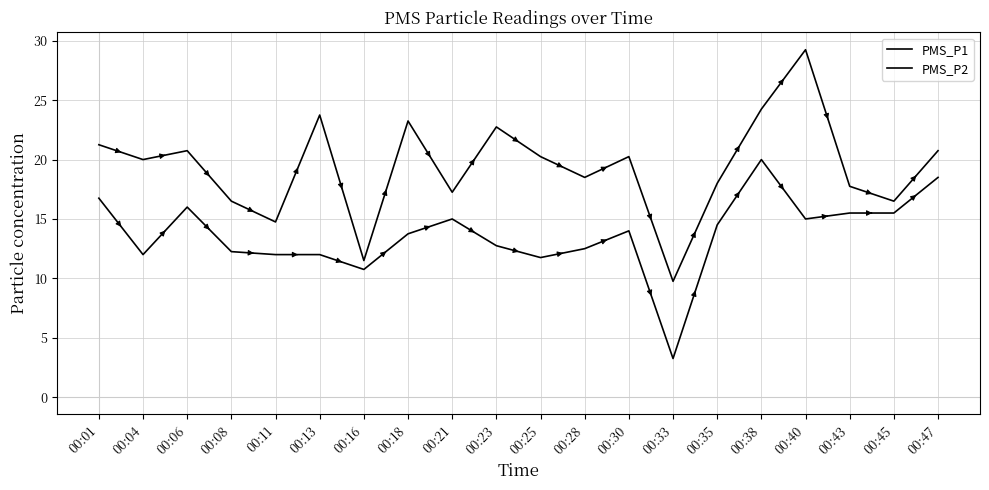

True or false: PMS_P2 and PMS_P1 cross at least once.

False